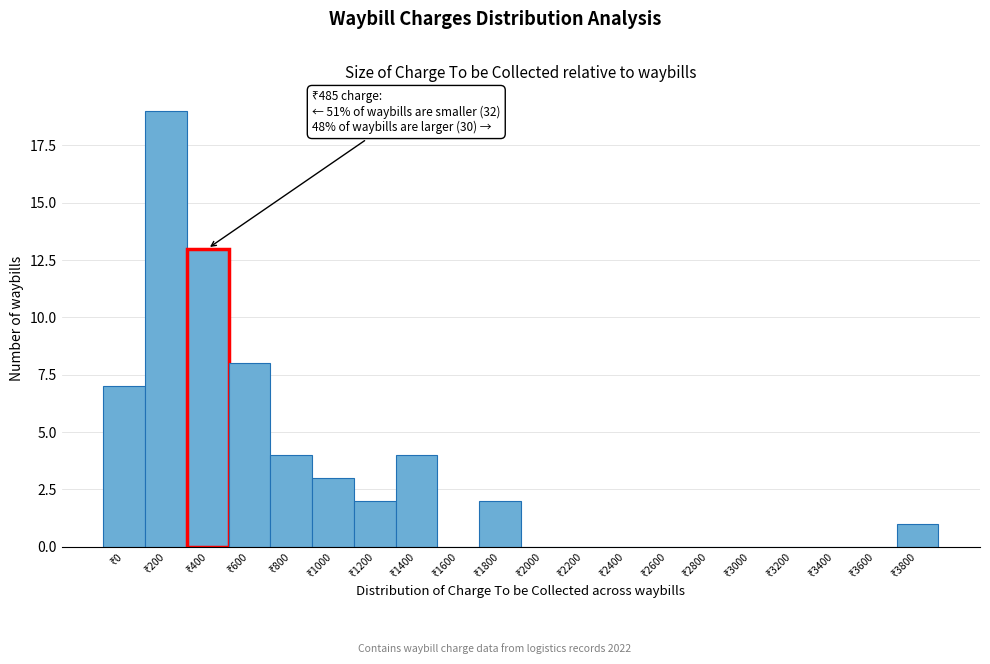

What is the sum of all values?

63